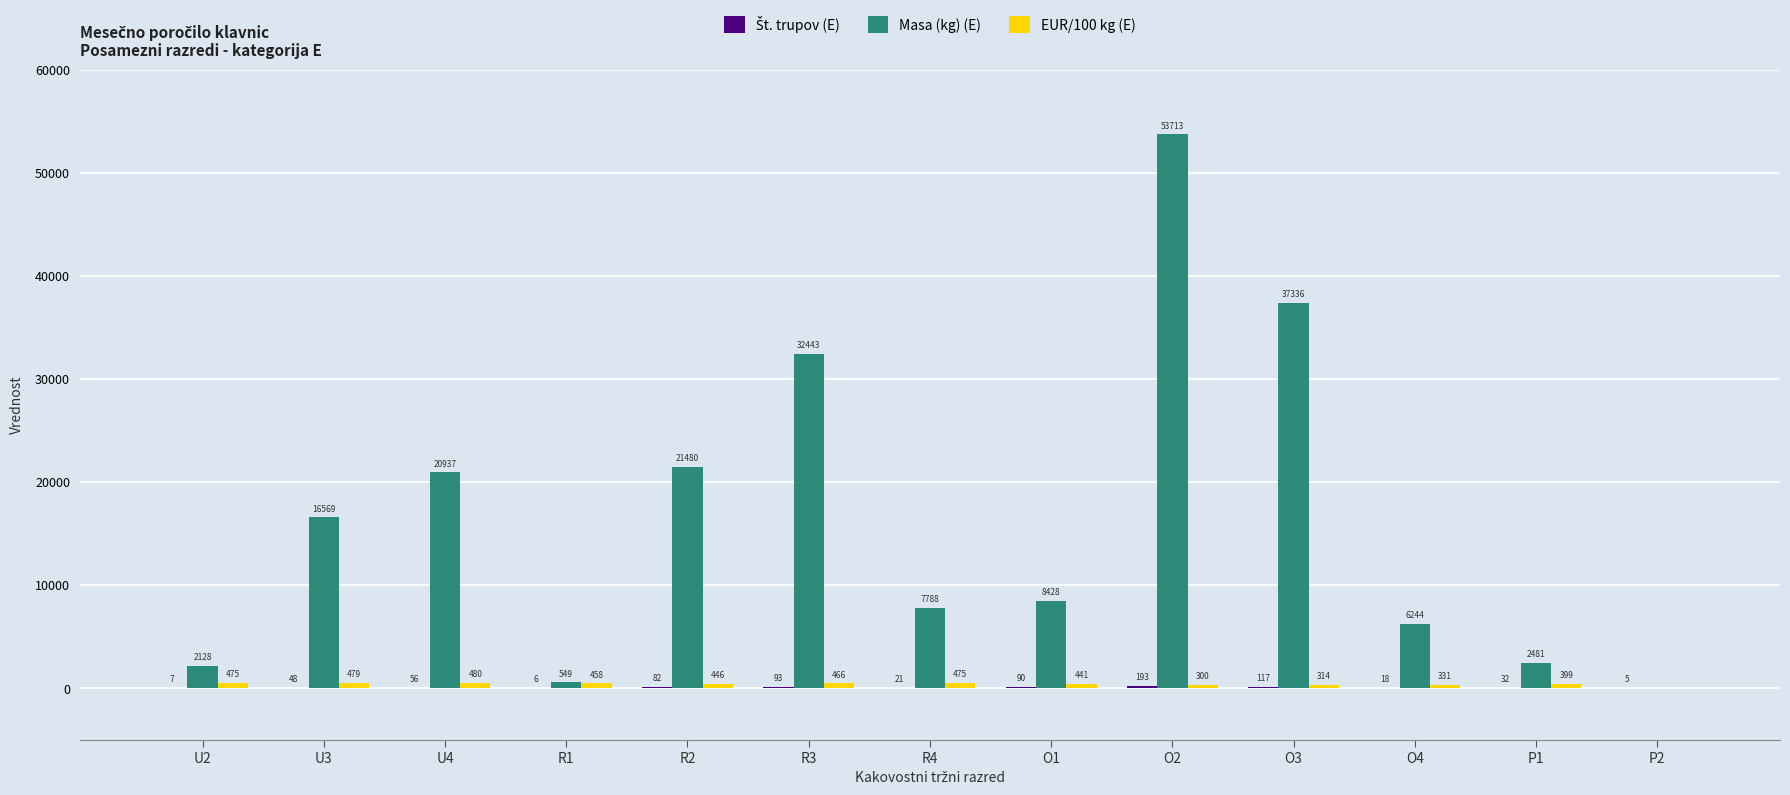

The Masa (kg) (E) series shows 20937.0 at U4. True or false?

True